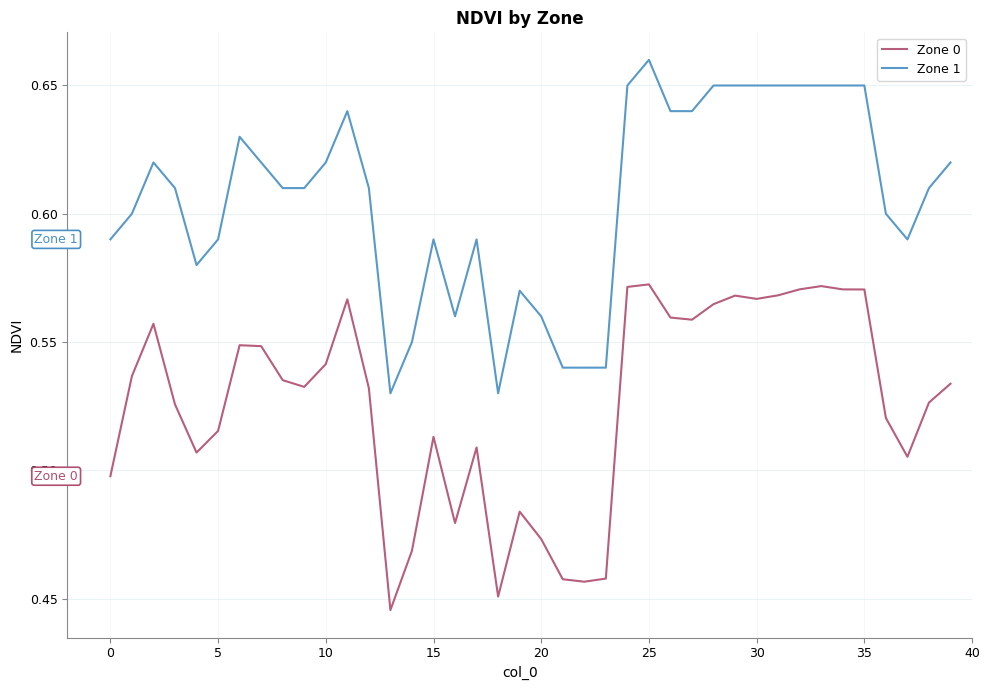

True or false: Zone 0 and Zone 1 intersect in this chart.

False